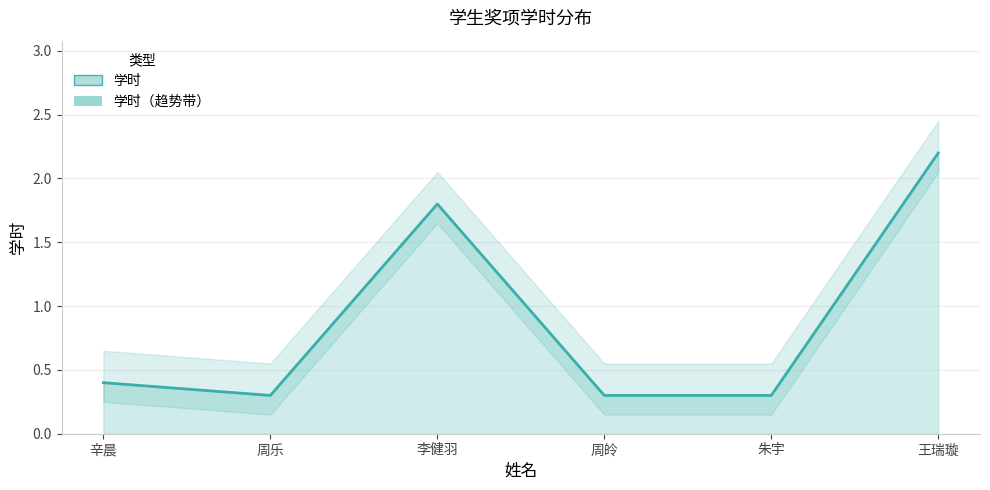

Between 王瑞璇 and 朱宇, which is larger?

王瑞璇